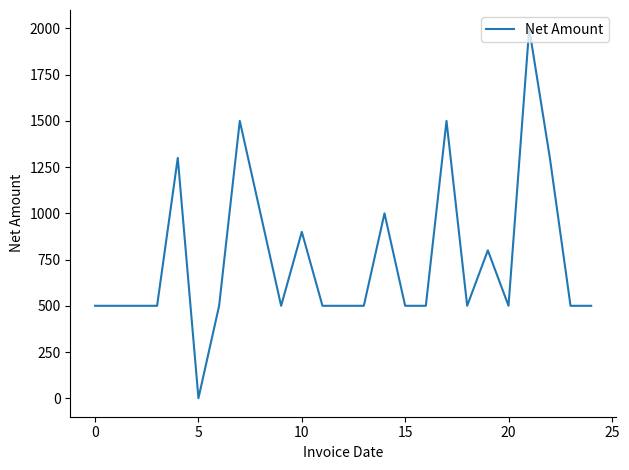

What is the difference between the maximum and minimum values?

2000